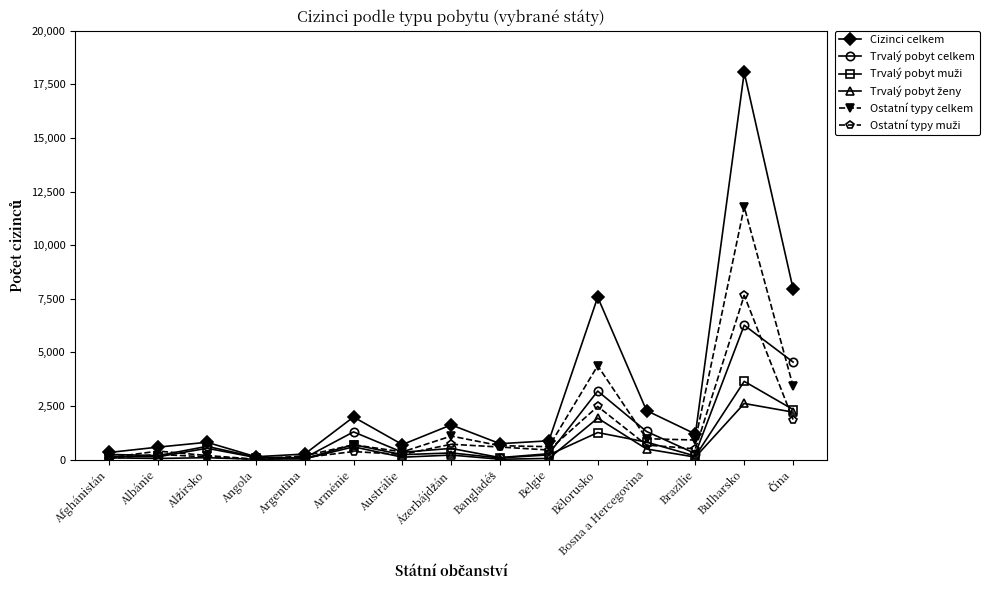

Which series has the widest spread of values?

Cizinci celkem